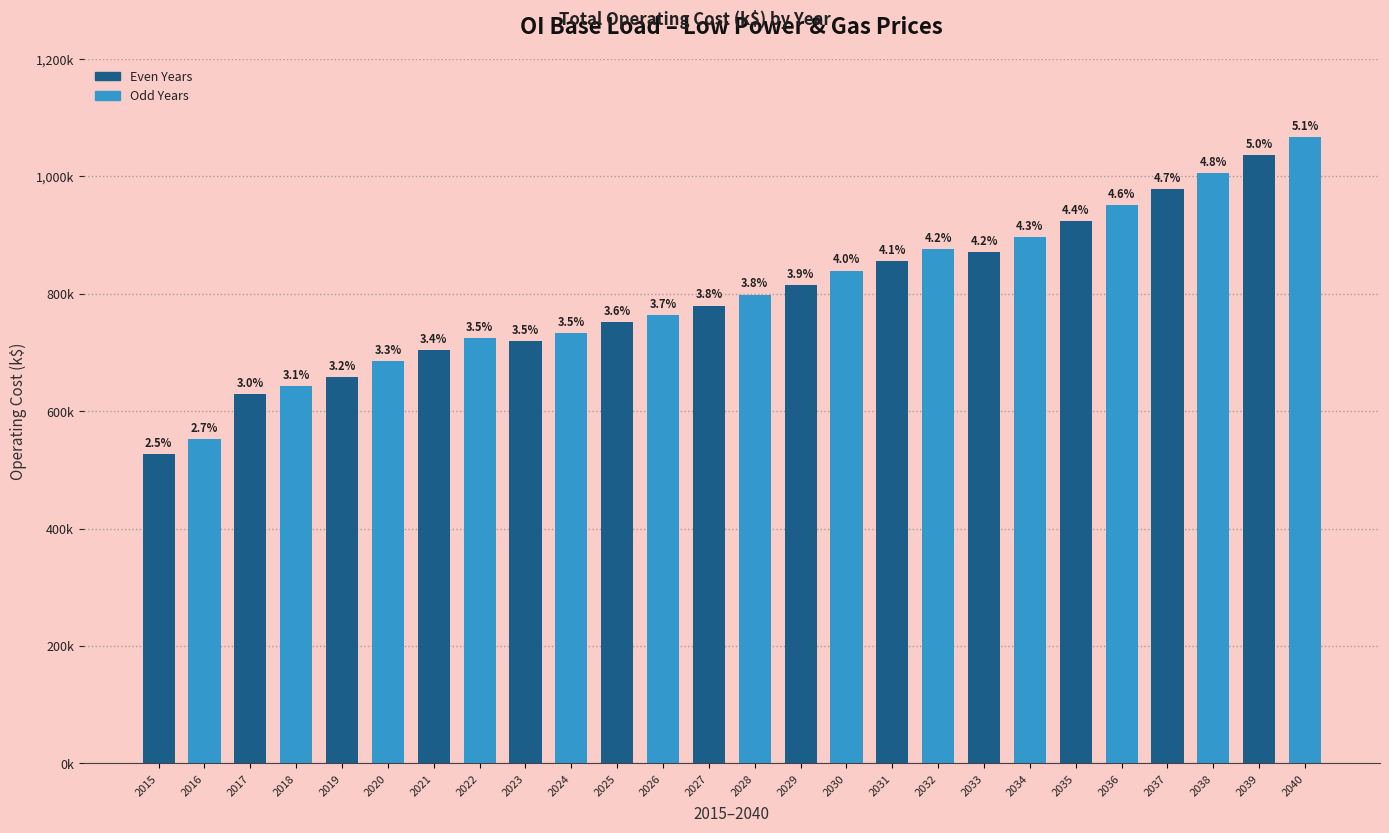

What is the value of the 11th bar from the left?

751757.9